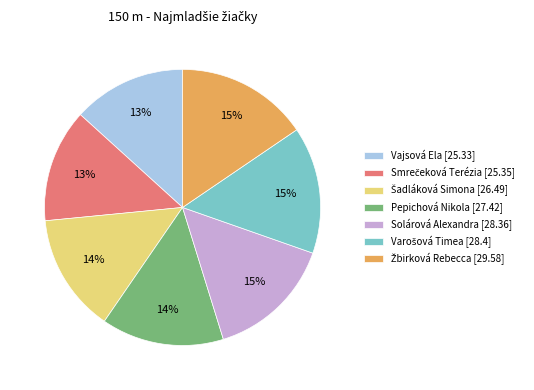

To the nearest percent, what percentage of the pie is Solárová Alexandra [28.36]?

15%